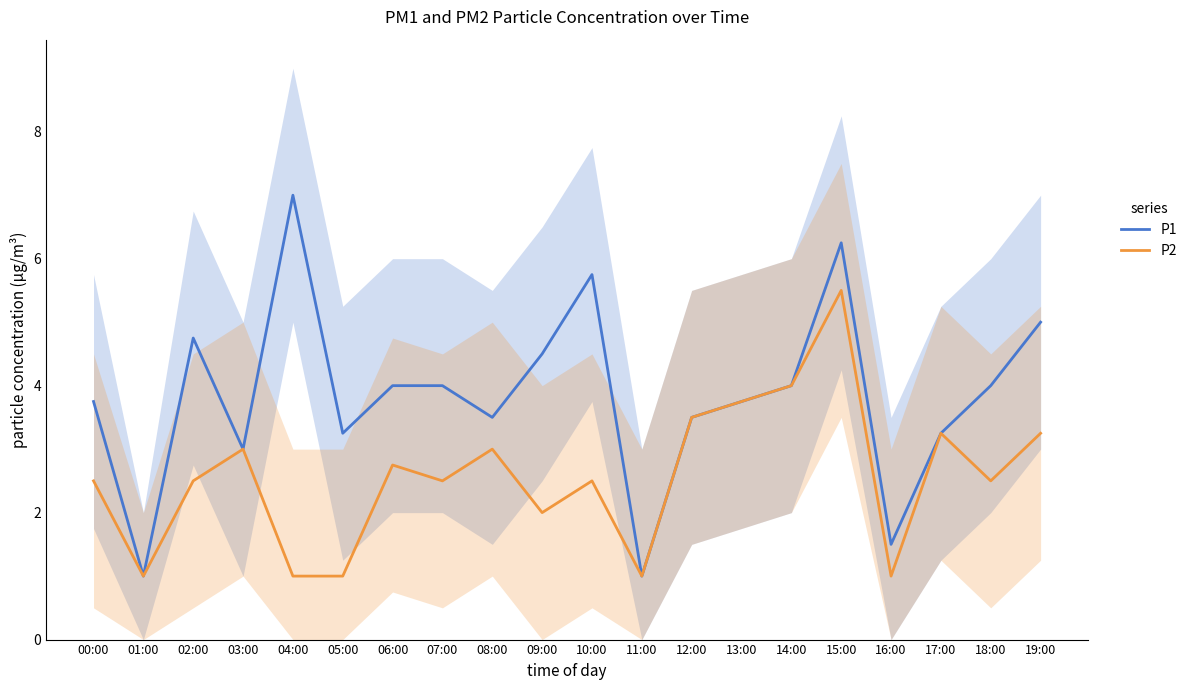

What is the spread (max minus min) of values at 19:00?

1.8